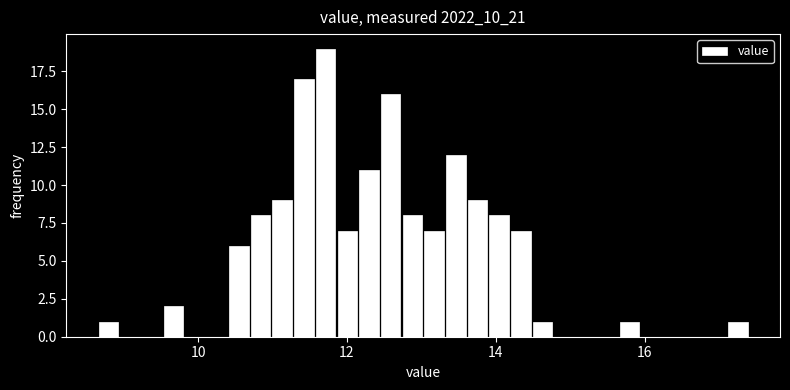

Around what value on the x-axis is the tallest bar? Give the approximate position of its centre, as read against the axis.

11.8